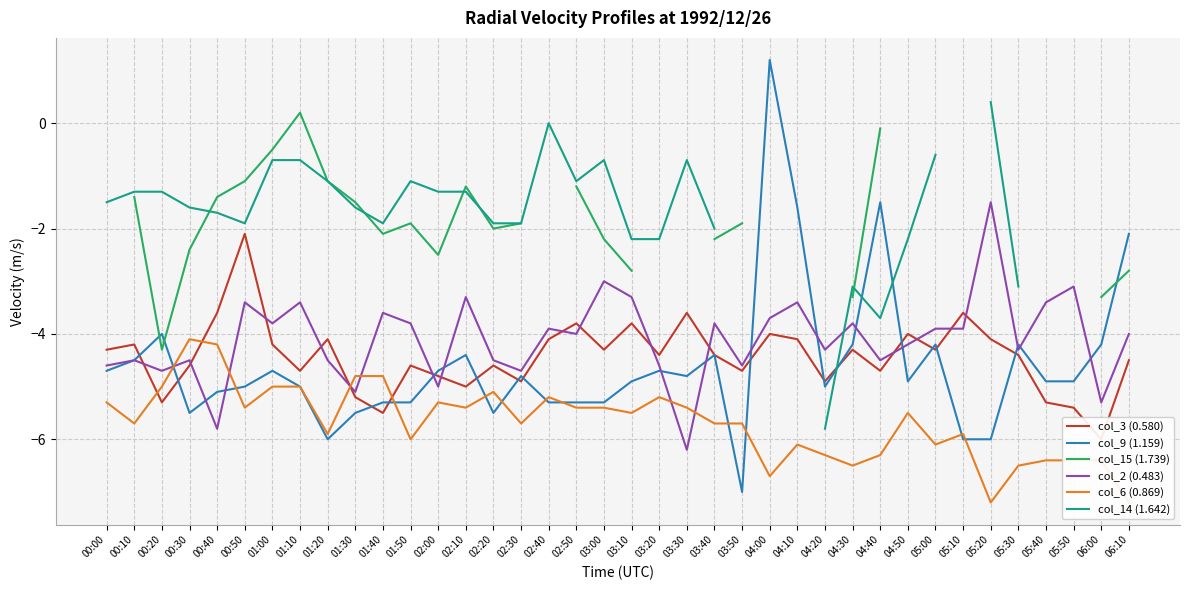

Is this an area chart (filled region under the line)?

No